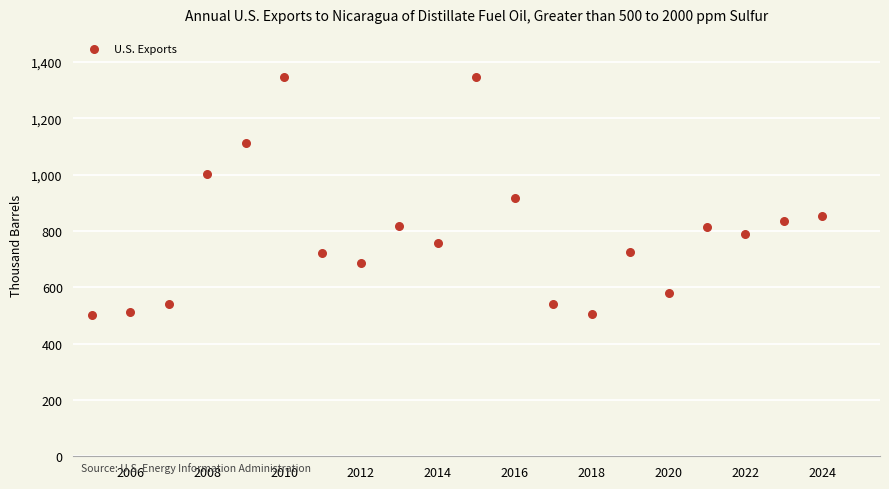

What is the range of X values (max minus min)?

19.0